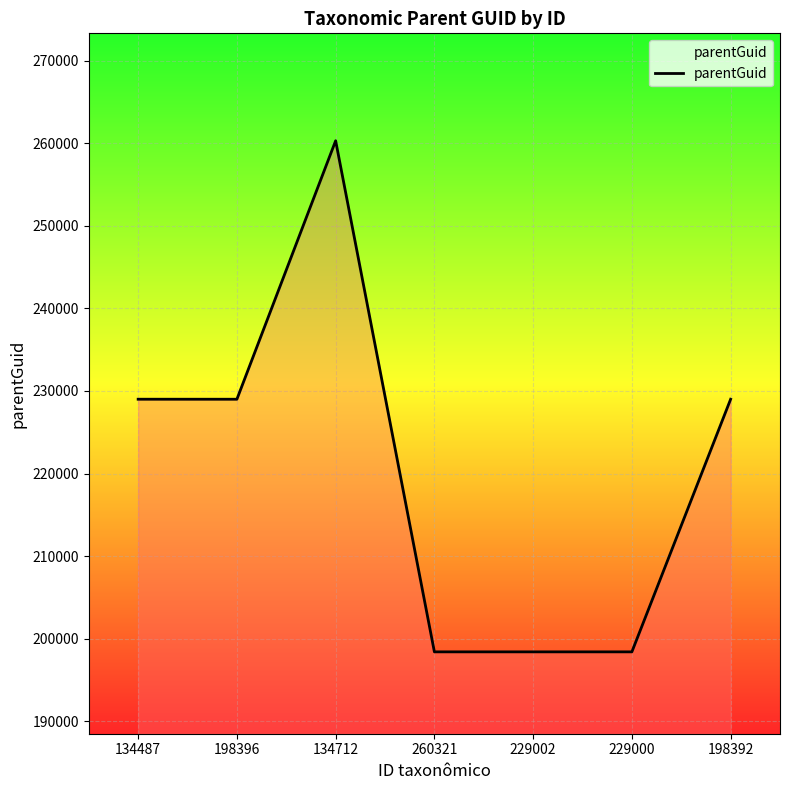

What is the difference between the maximum and minimum values?

61931